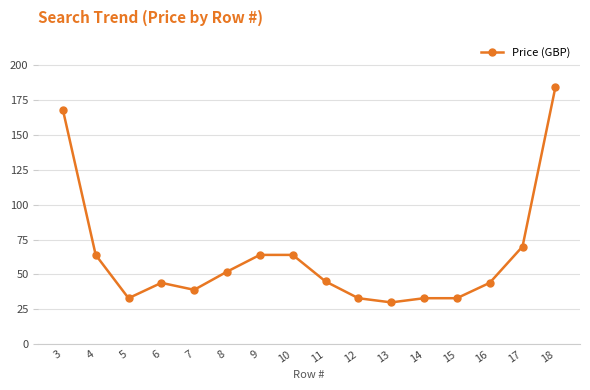

What is the value of the 3rd point from the left?

33.0